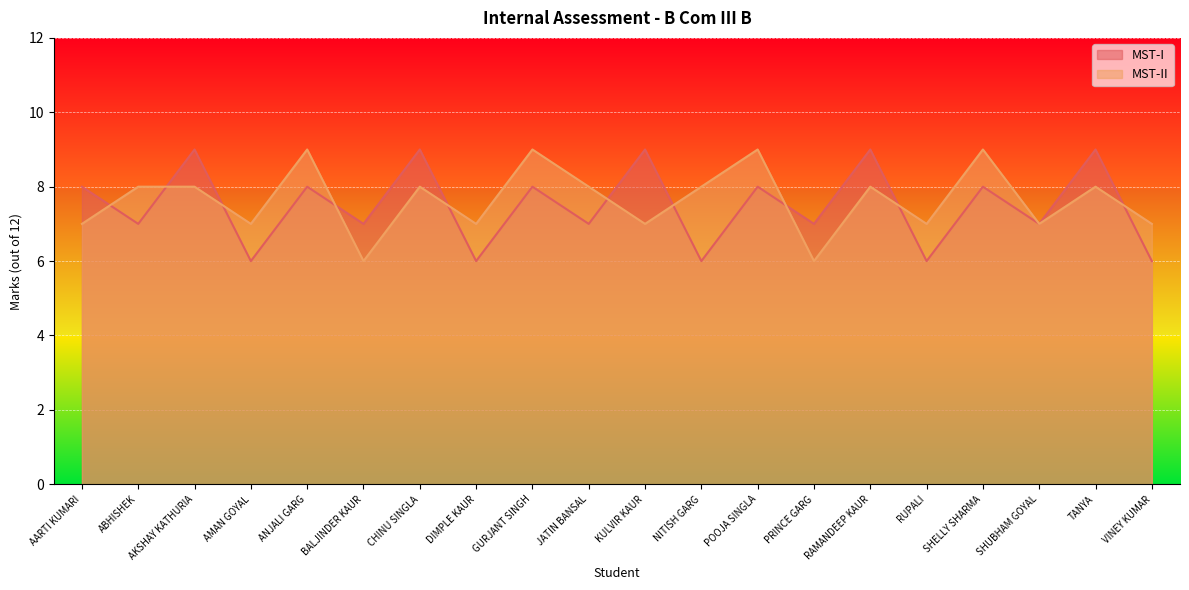

Rank the categories by MST-II value from lowest to highest.

BALJINDER KAUR, PRINCE GARG, AARTI KUMARI, AMAN GOYAL, DIMPLE KAUR, KULVIR KAUR, RUPALI, SHUBHAM GOYAL, VINEY KUMAR, ABHISHEK, AKSHAY KATHURIA, CHINU SINGLA, JATIN BANSAL, NITISH GARG, RAMANDEEP KAUR, TANYA, ANJALI GARG, GURJANT SINGH, POOJA SINGLA, SHELLY SHARMA